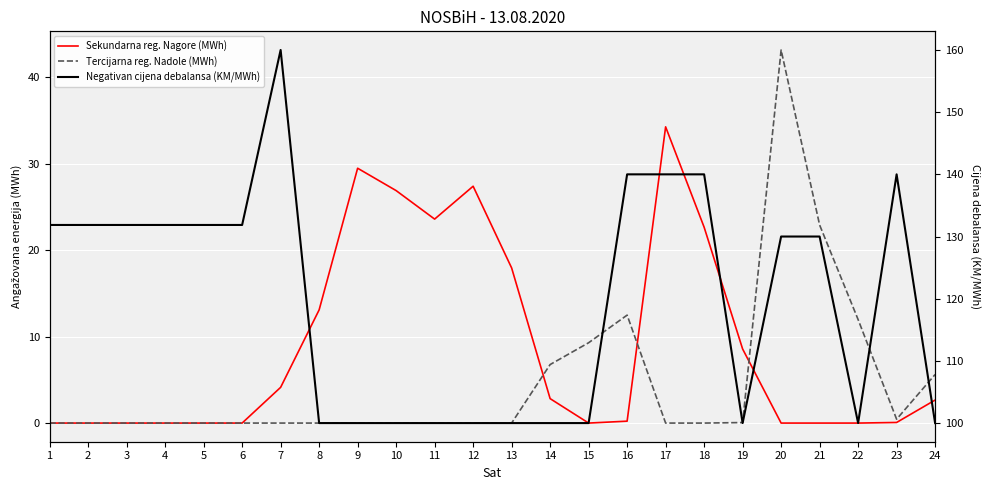

What is the average value of the Negativan cijena debalansa (KM/MWh) series?

119.6